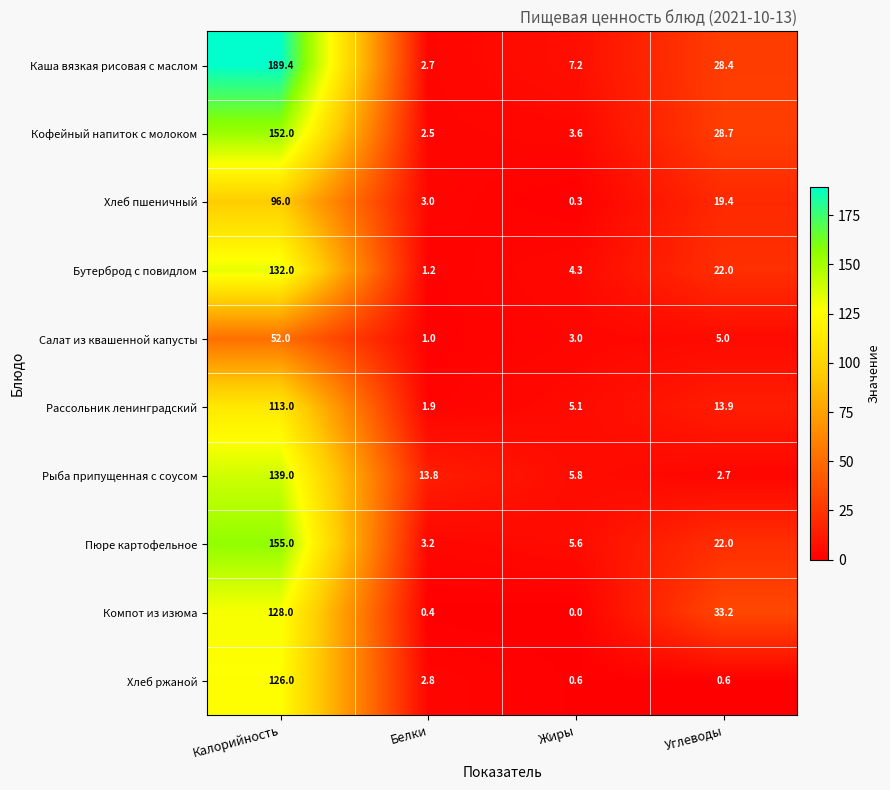

Which category has the lowest value across all series?

Жиры